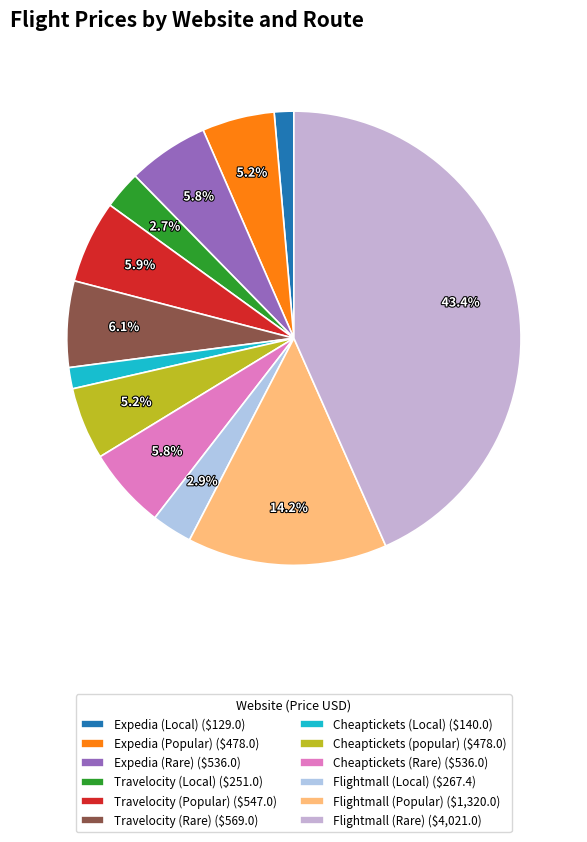

How many slices are in this pie chart?

12